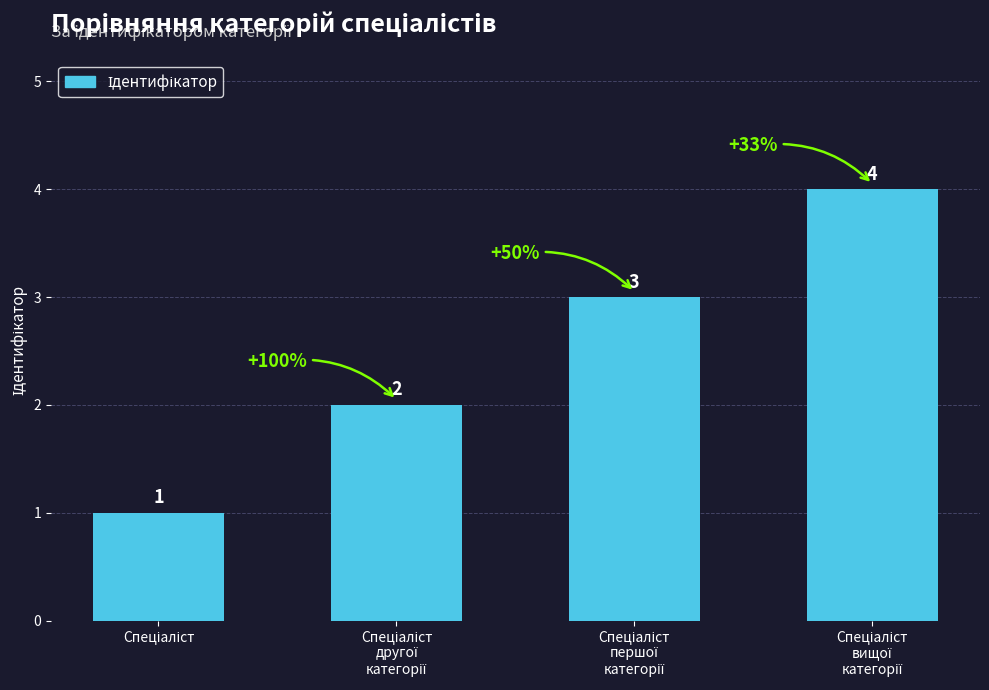

Does the chart contain any negative values?

No